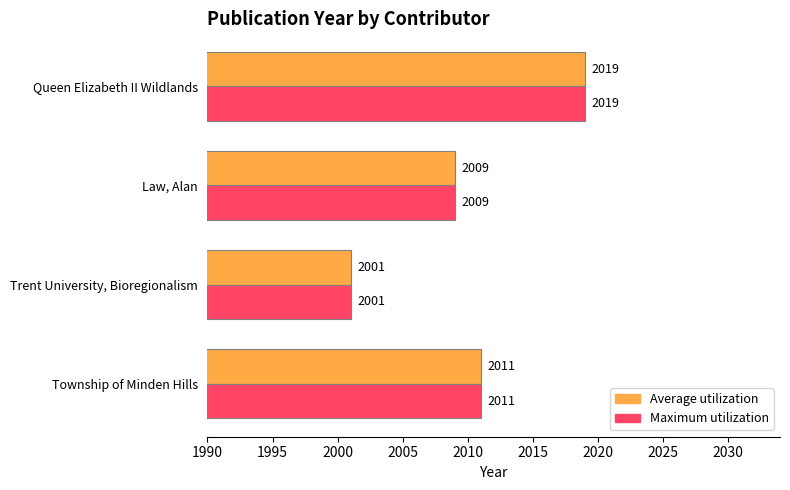

Count the number of data series in this chart.

2